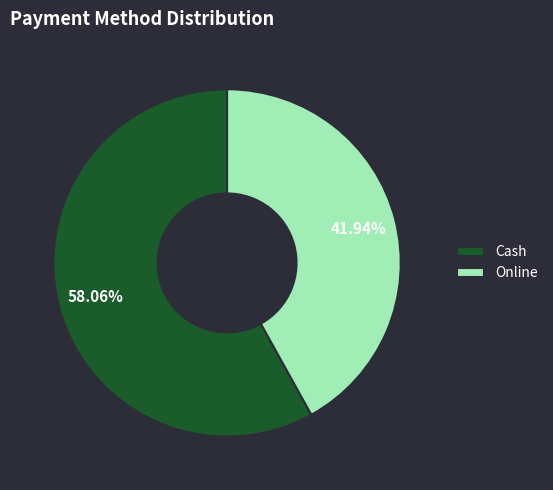

What is the ratio of the value at Cash to the value at Online?

1.4